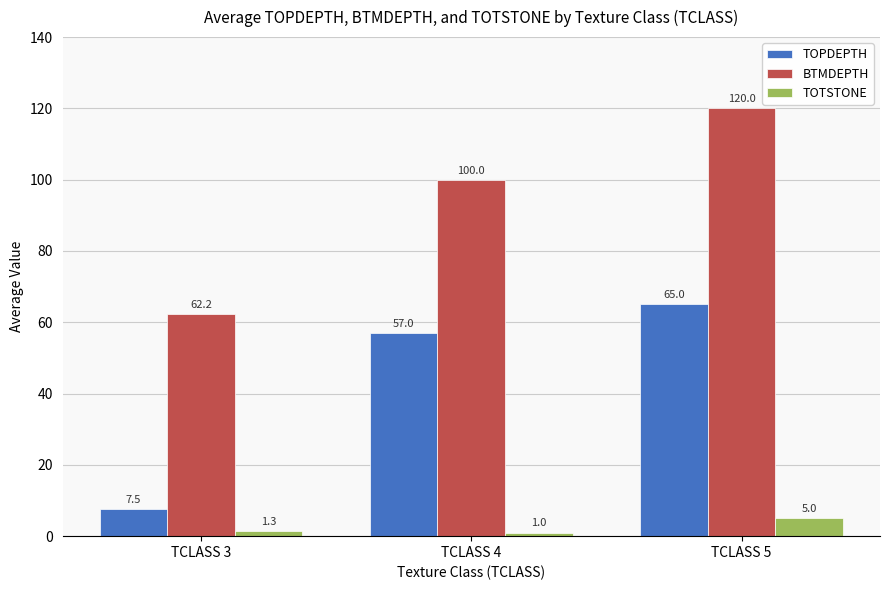

What is the value of the TOPDEPTH bar at the 3rd from the left?

65.0